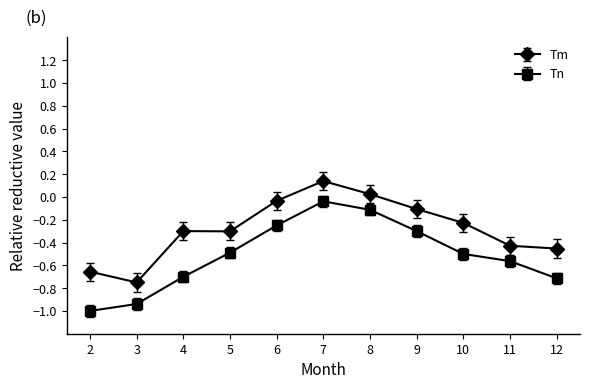

True or false: Tm has a value of 0.0 at 8.

True